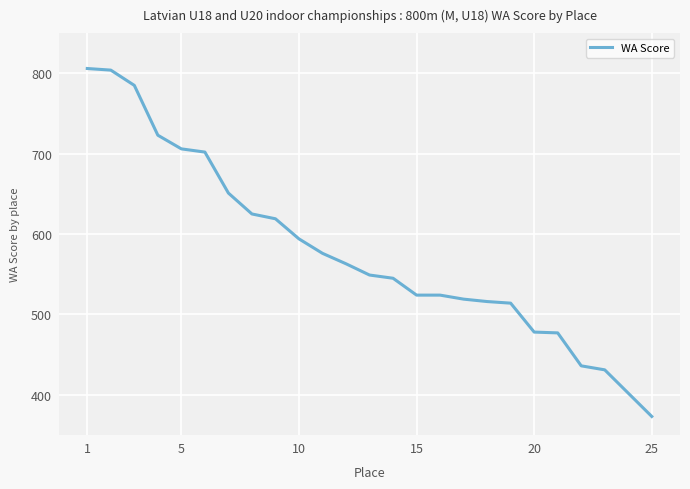

What is the maximum value shown in the chart?

806